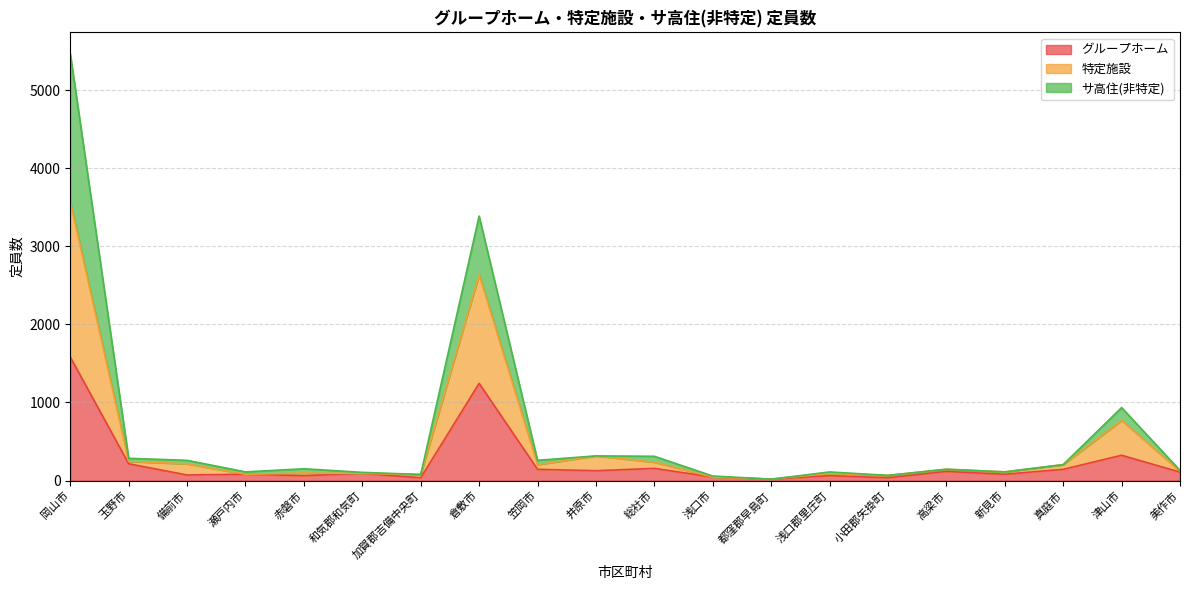

Which category has the highest value in the グループホーム series?

岡山市